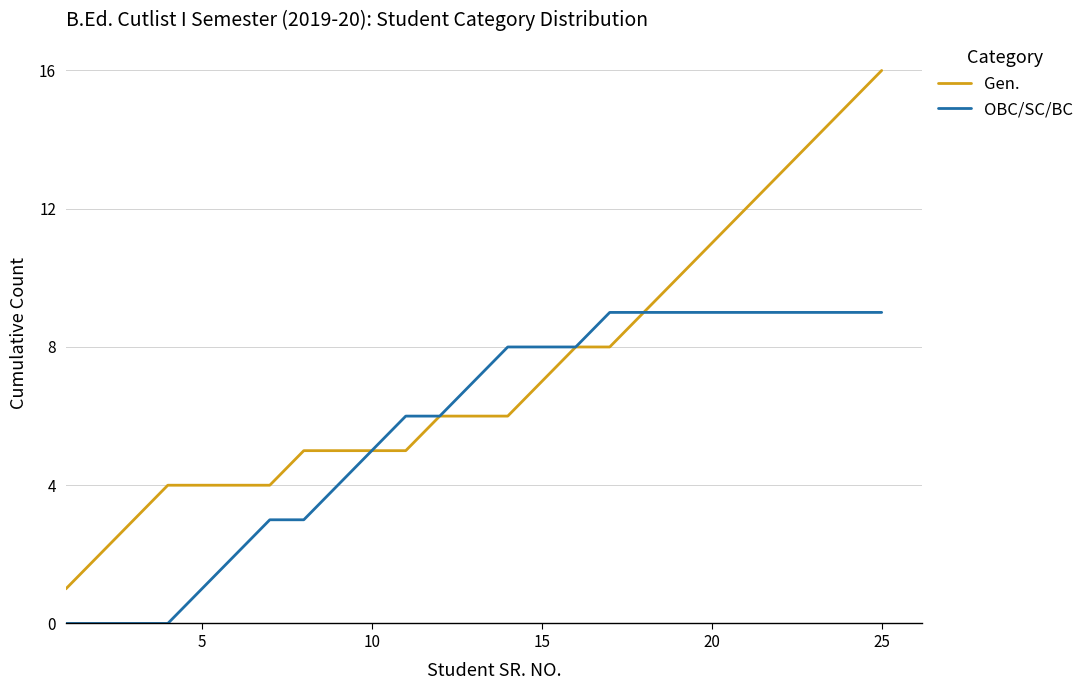

List the series in order of their overall mean, highest first.

Gen., OBC/SC/BC